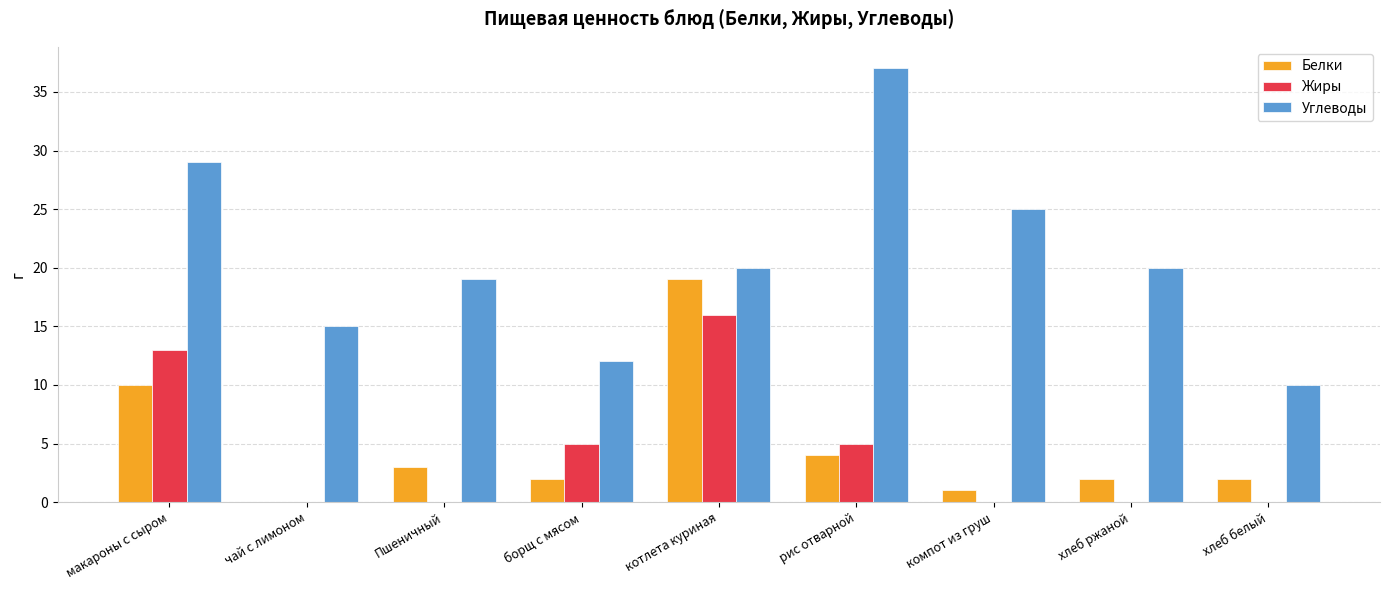

Reading right to left, transcribe all the data shown in this chart.

Белки: 2	2	1	4	19	2	3	0	10
Жиры: 0	0	0	5	16	5	0	0	13
Углеводы: 10	20	25	37	20	12	19	15	29